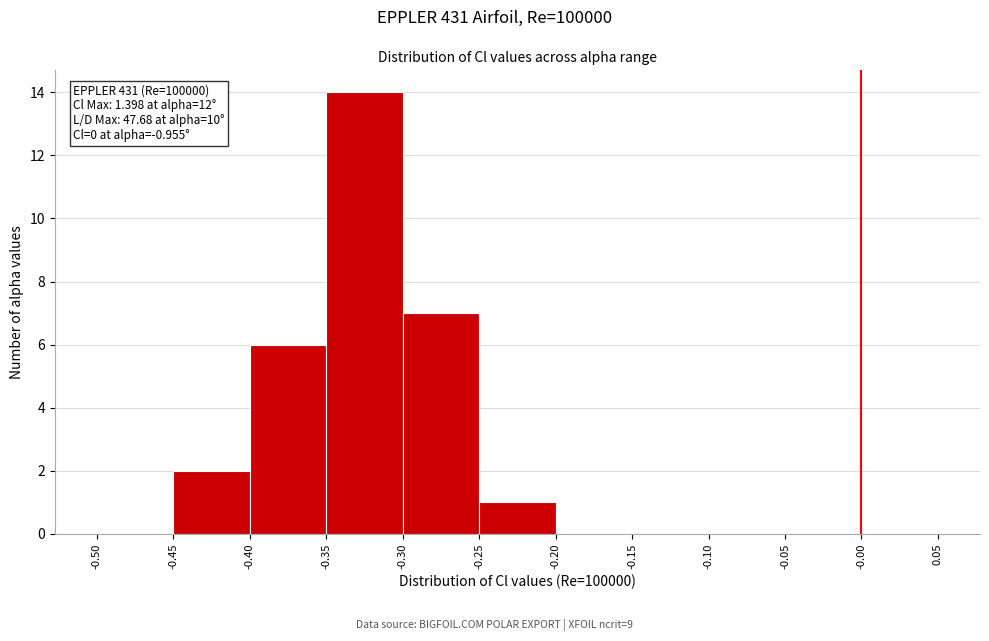

Which range on the x-axis has the tallest bar?

-0.35 to -0.30